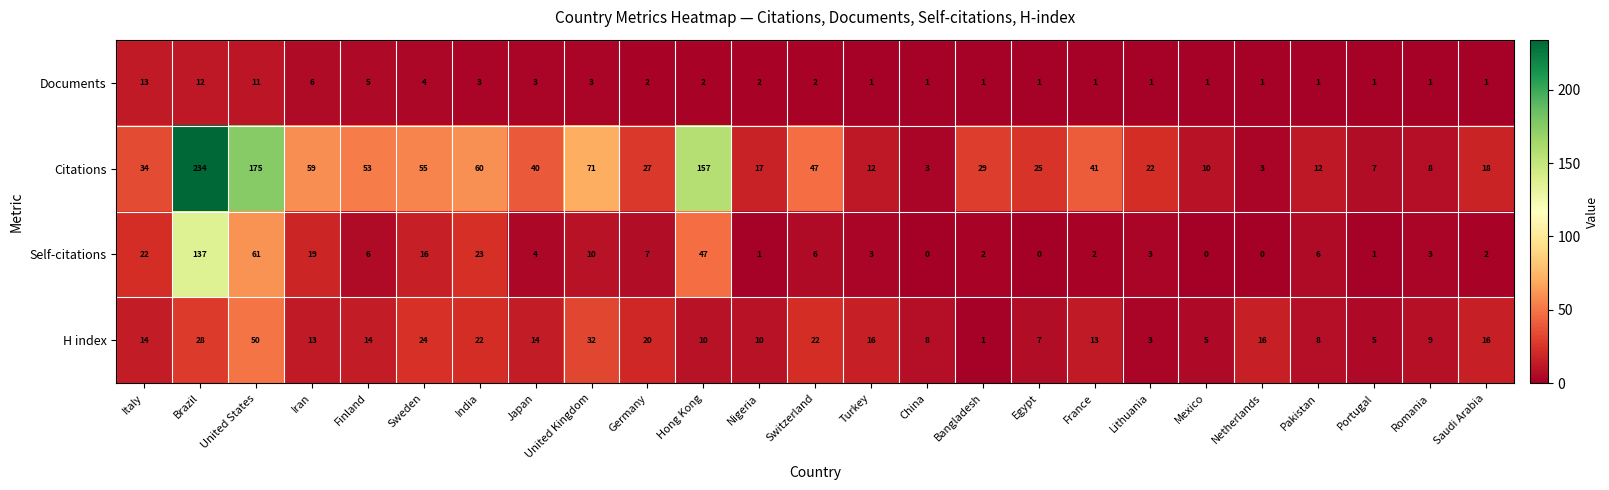

At which category does the chart reach its peak across all series?

Brazil